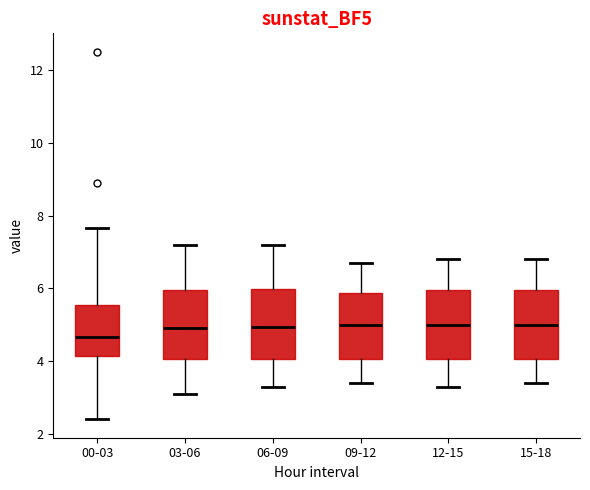

Reading left to right, read every box against the y-axis: the position of its median line, the range the box covers, and the ends of its whiskers. The values are not printed on the chart, so give them approximately, as read against the axis.

00-03: median 4.6, box 4.2 to 5.6, whiskers 2.4 to 7.6
03-06: median 5.0, box 4.0 to 6.0, whiskers 3.2 to 7.2
06-09: median 5.0, box 4.0 to 6.0, whiskers 3.4 to 7.2
09-12: median 5.0, box 4.0 to 5.8, whiskers 3.4 to 6.8
12-15: median 5.0, box 4.0 to 6.0, whiskers 3.4 to 6.8
15-18: median 5.0, box 4.0 to 6.0, whiskers 3.4 to 6.8